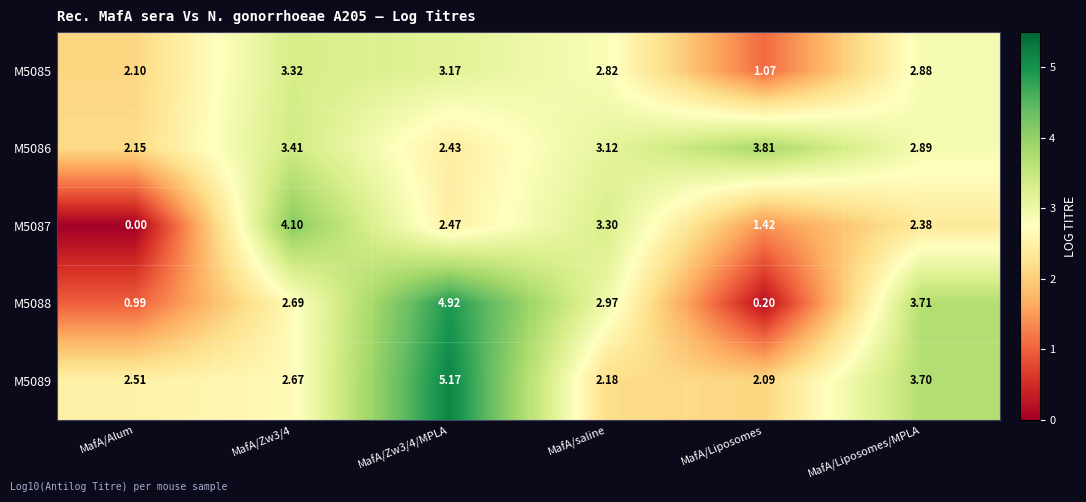

At which label does M5087 reach its minimum?

MafA/Alum